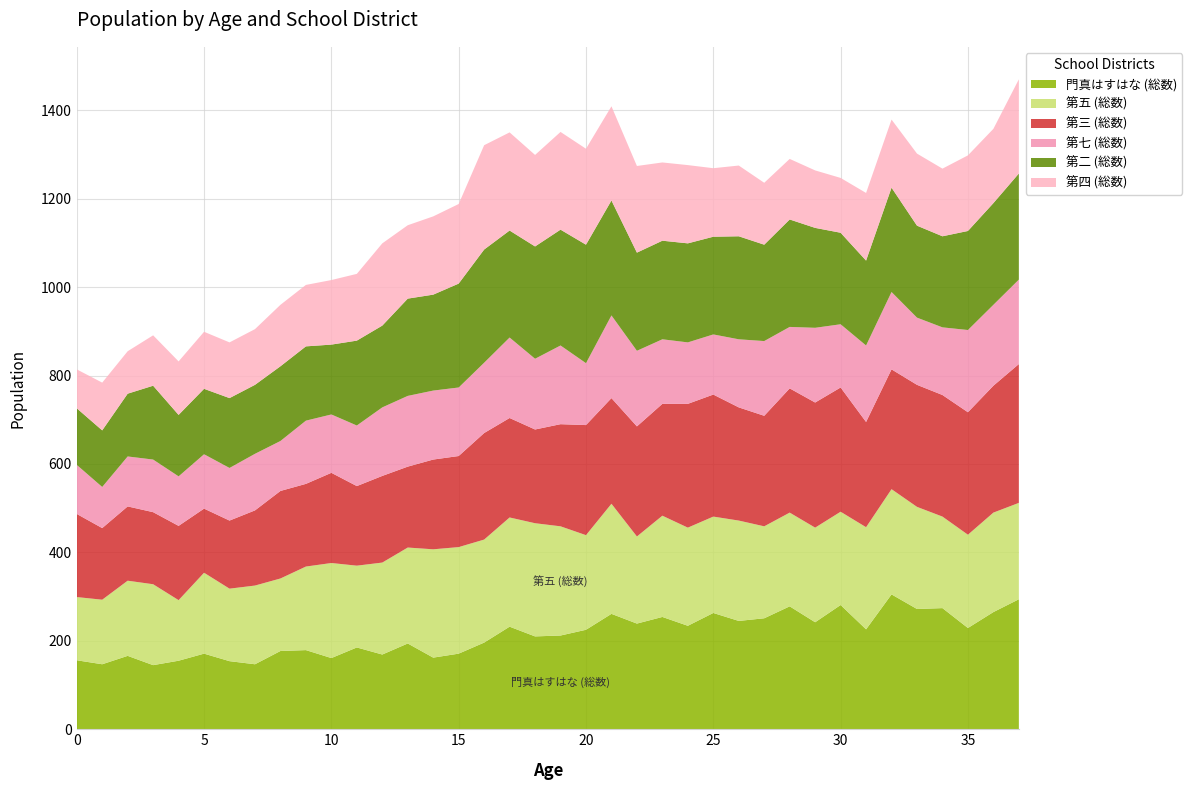

Reading right to left, what are all the values shown in this chart?

門真はすはな (総数): 37=294	36=265	35=229	34=274	33=272	32=305	31=226	30=281	29=242	28=278	27=251	26=245	25=263	24=234	23=254	22=239	21=261	20=225	19=212	18=210	17=232	16=196	15=171	14=162	13=194	12=169	11=185	10=161	9=179	8=177	7=147	6=154	5=171	4=155	3=145	2=166	1=147	0=156
第五 (総数): 37=218	36=225	35=211	34=207	33=231	32=238	31=231	30=211	29=214	28=212	27=208	26=227	25=218	24=222	23=229	22=197	21=249	20=214	19=247	18=256	17=247	16=233	15=241	14=245	13=217	12=208	11=185	10=215	9=189	8=164	7=178	6=164	5=183	4=137	3=183	2=170	1=146	0=143
第三 (総数): 37=314	36=287	35=277	34=275	33=276	32=271	31=238	30=281	29=283	28=281	27=250	26=256	25=276	24=280	23=253	22=249	21=239	20=249	19=231	18=212	17=225	16=241	15=206	14=203	13=183	12=196	11=180	10=204	9=187	8=198	7=170	6=154	5=145	4=168	3=163	2=168	1=162	0=188
第七 (総数): 37=191	36=183	35=186	34=153	33=152	32=175	31=173	30=143	29=169	28=139	27=169	26=154	25=136	24=139	23=146	22=171	21=187	20=140	19=178	18=160	17=182	16=159	15=155	14=156	13=160	12=155	11=137	10=132	9=143	8=113	7=128	6=119	5=123	4=112	3=119	2=113	1=93	0=111
第二 (総数): 37=240	36=230	35=224	34=206	33=208	32=236	31=192	30=207	29=226	28=243	27=218	26=233	25=221	24=224	23=223	22=222	21=260	20=268	19=262	18=254	17=242	16=256	15=235	14=217	13=220	12=185	11=192	10=158	9=168	8=169	7=156	6=158	5=148	4=139	3=167	2=142	1=128	0=128
第四 (総数): 37=213	36=168	35=171	34=153	33=163	32=154	31=153	30=124	29=130	28=137	27=140	26=160	25=155	24=177	23=177	22=196	21=213	20=217	19=221	18=207	17=222	16=236	15=180	14=177	13=166	12=186	11=151	10=146	9=139	8=139	7=126	6=126	5=129	4=121	3=114	2=96	1=108	0=88